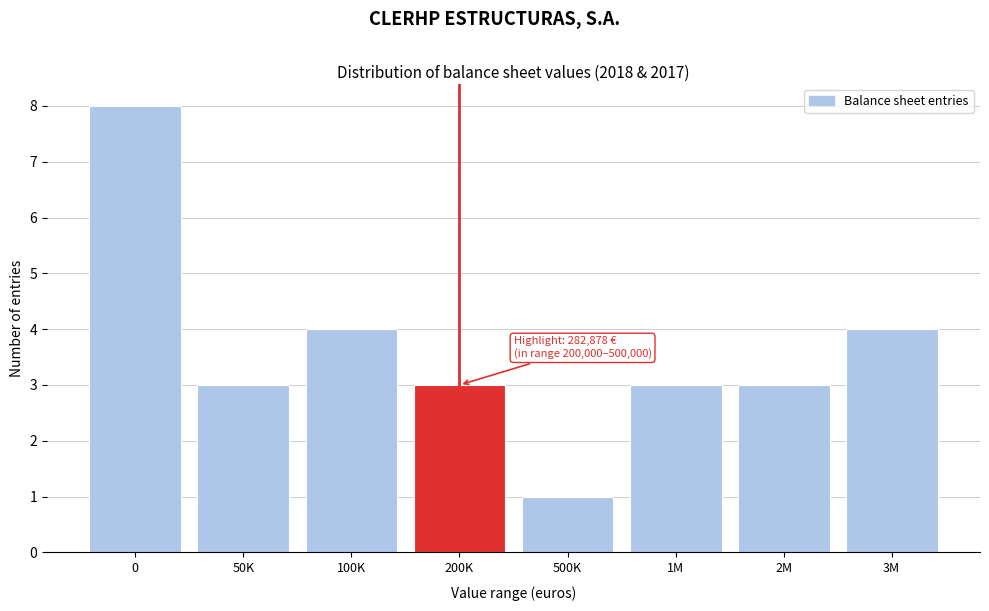

Reading left to right, list all the values displayed in this chart.

8	3	4	3	1	3	3	4